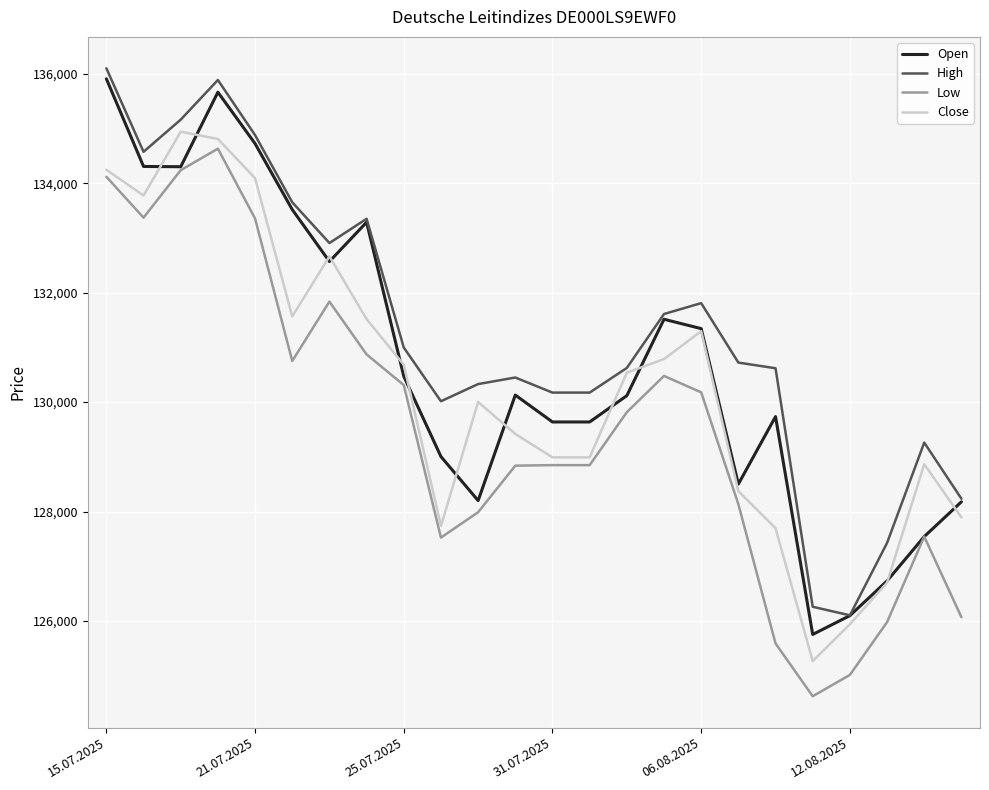

True or false: Close has more than 1 interior local peaks.

True